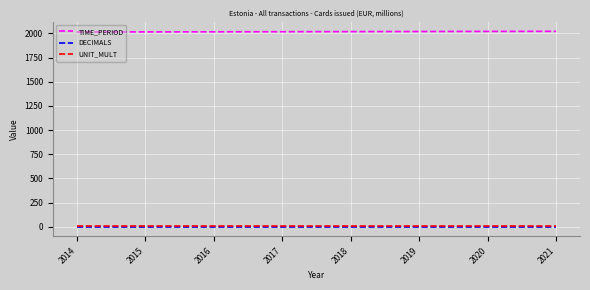

Is the value of TIME_PERIOD at 2021 greater than the value of UNIT_MULT at 2017?

Yes